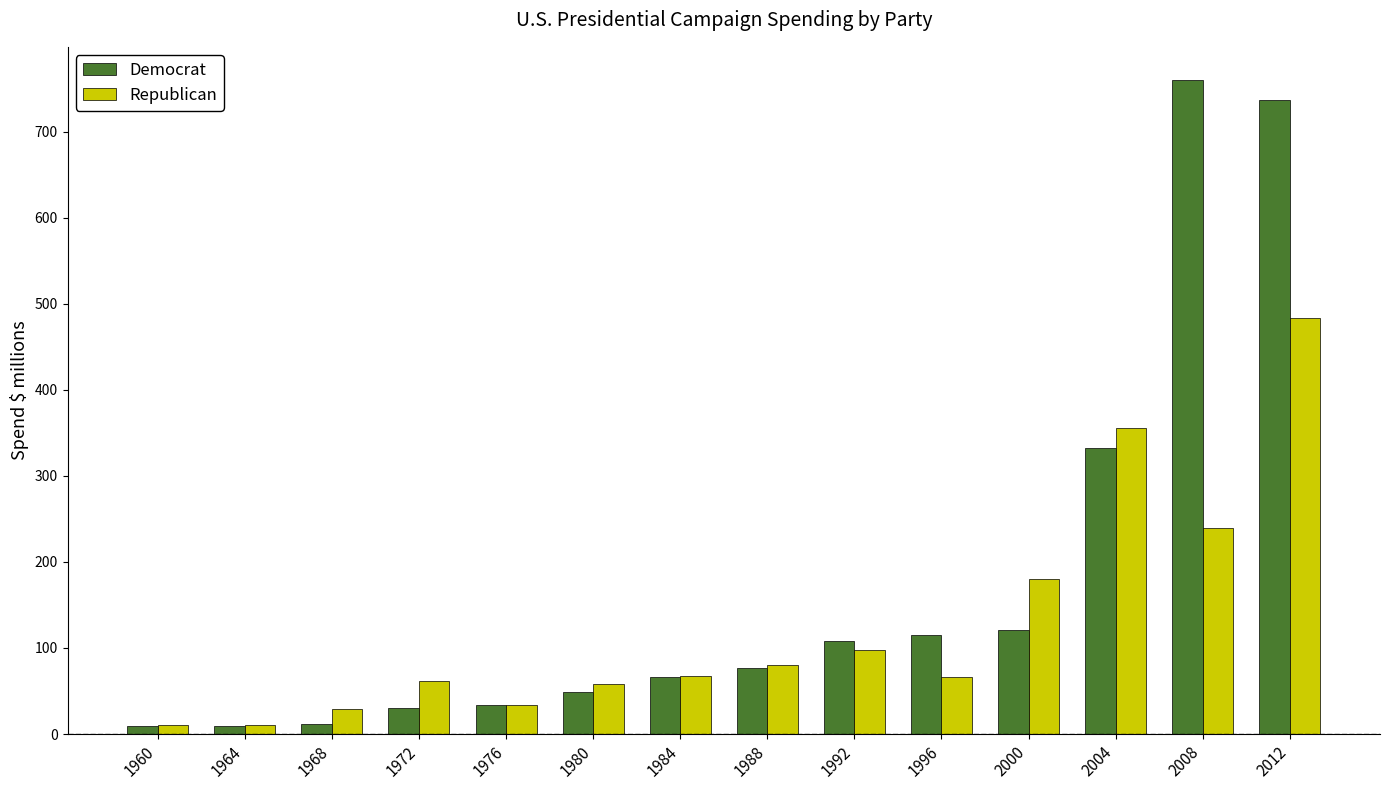

Which series has the largest total across all categories?

Democrat